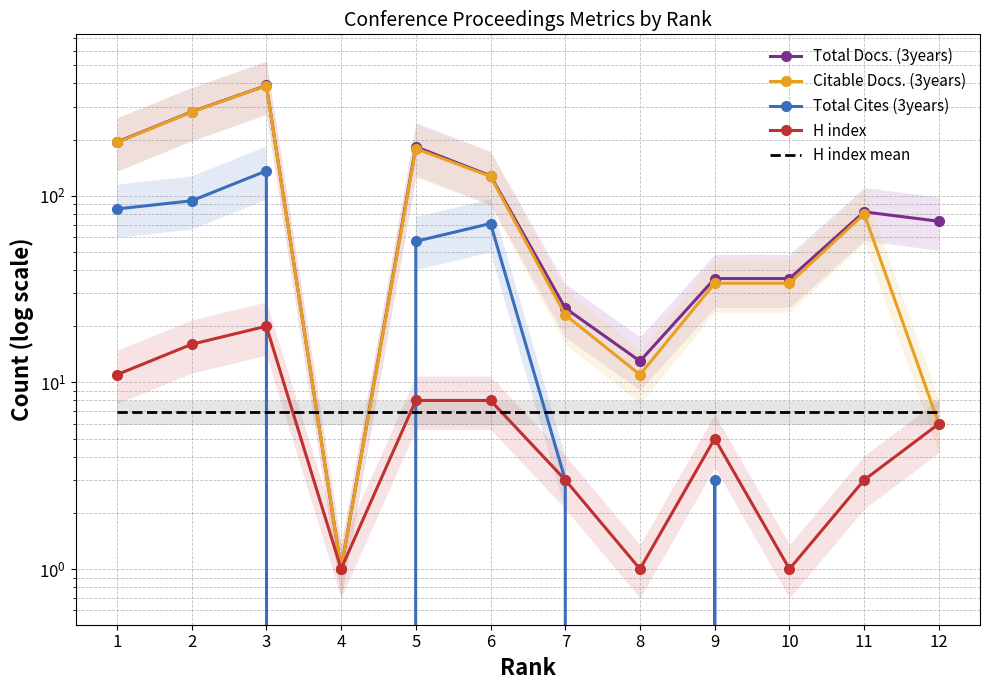

List the labels in order of Total Cites (3years) value, largest first.

3, 2, 1, 6, 5, 7, 9, 4, 8, 10, 11, 12